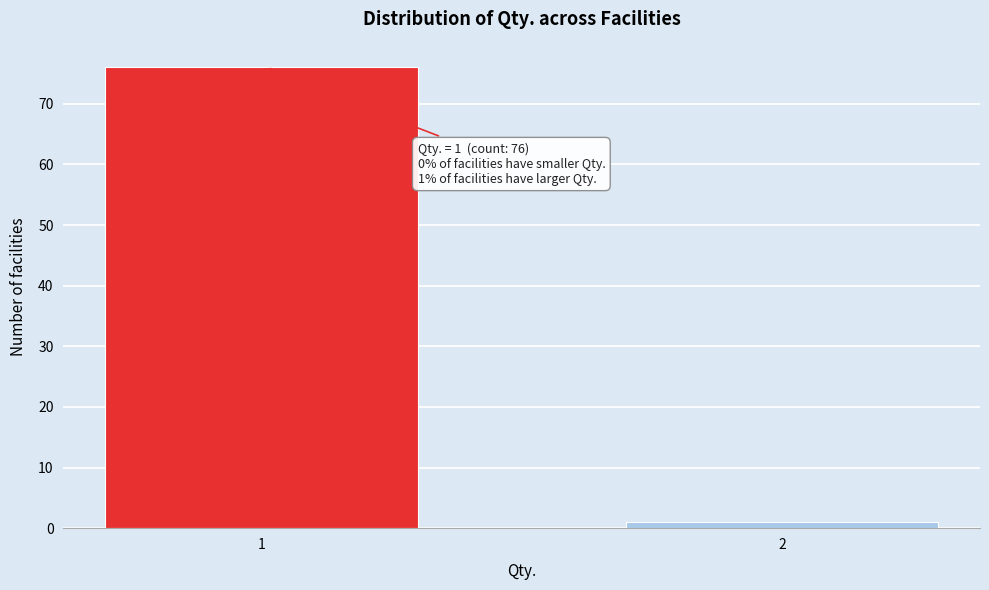

Reading right to left, what are all the values shown in this chart?

2=1	1=76